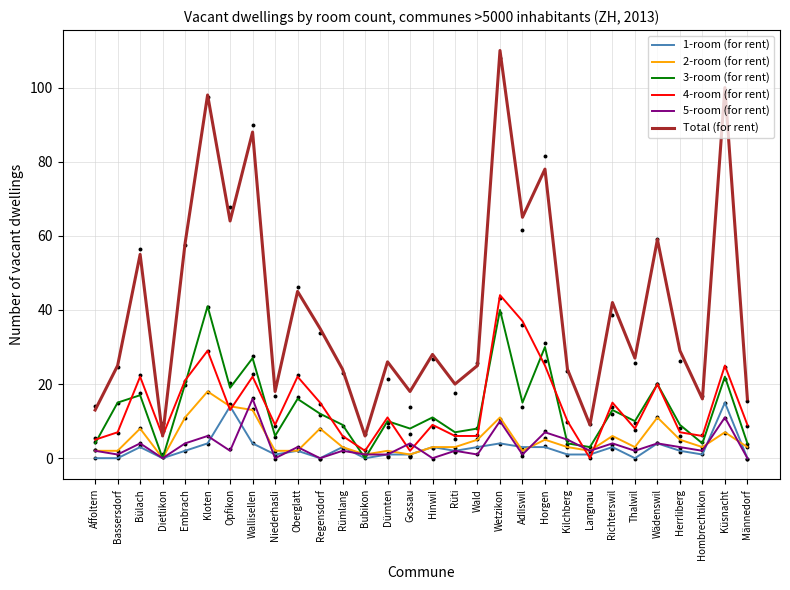

At which category is the sum across all series the highest?

Wetzikon